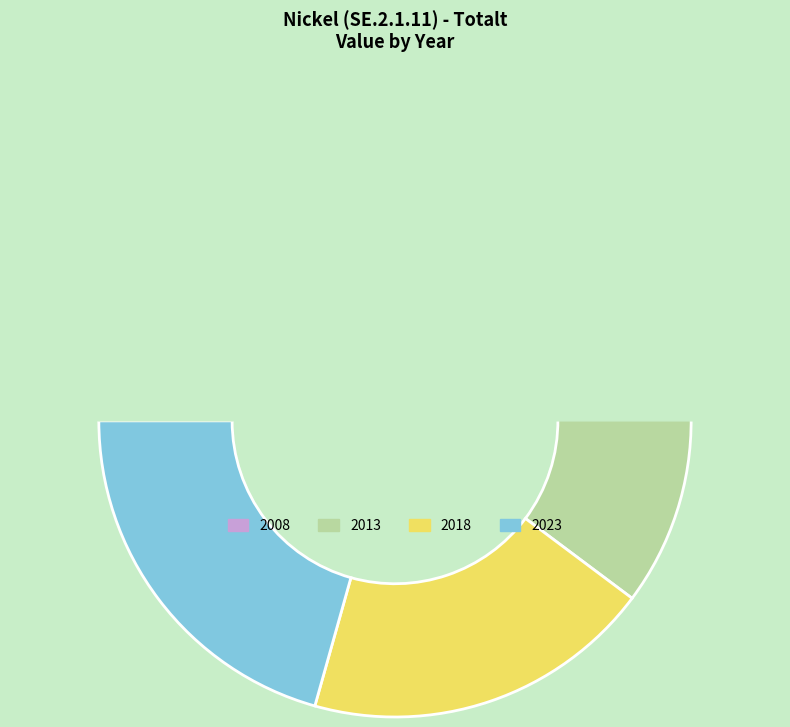

Does any single category account for the majority?

No